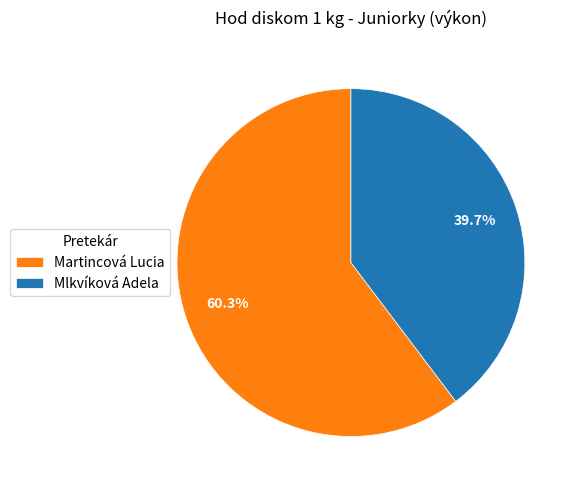

What is the smallest slice in the pie chart?

Mlkvíková Adela